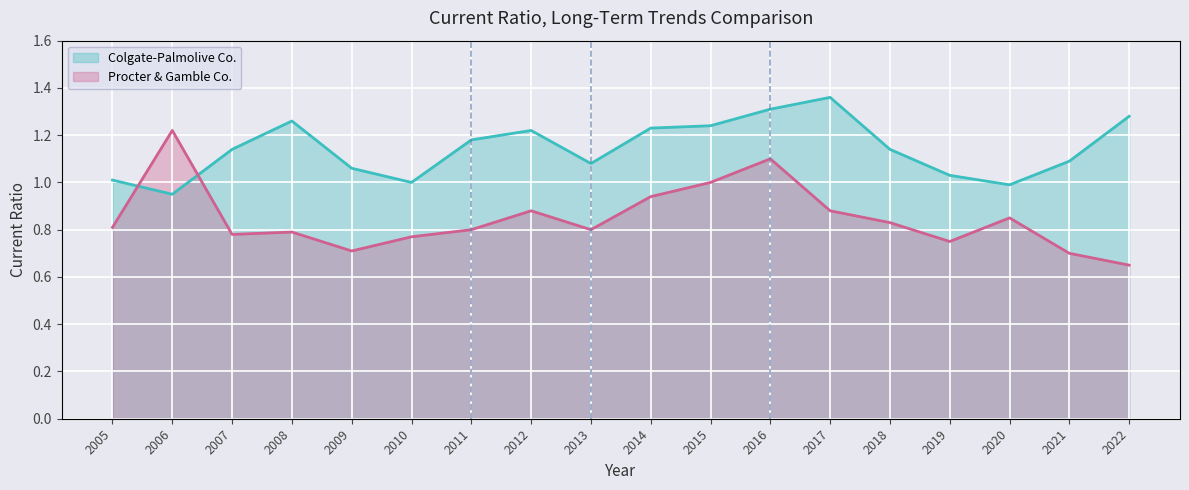

What is the sum of the Colgate-Palmolive Co. values at 2017 and 2015?

2.6